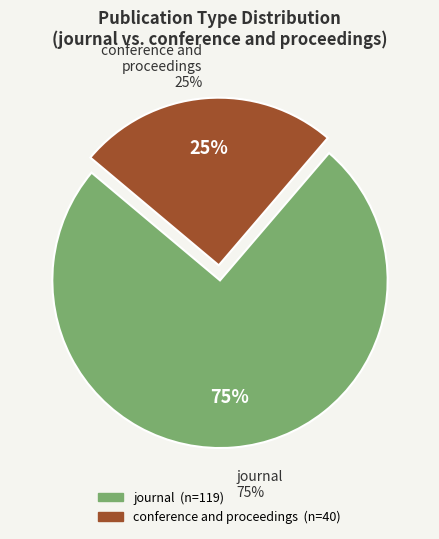

To the nearest percent, what is the combined percentage of journal and conference and proceedings?

100%